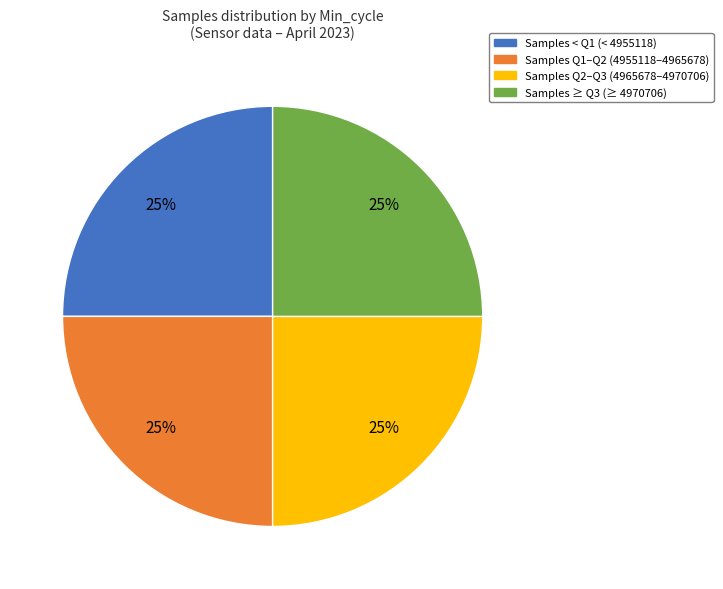

Is there any slice that represents more than half of the pie?

No